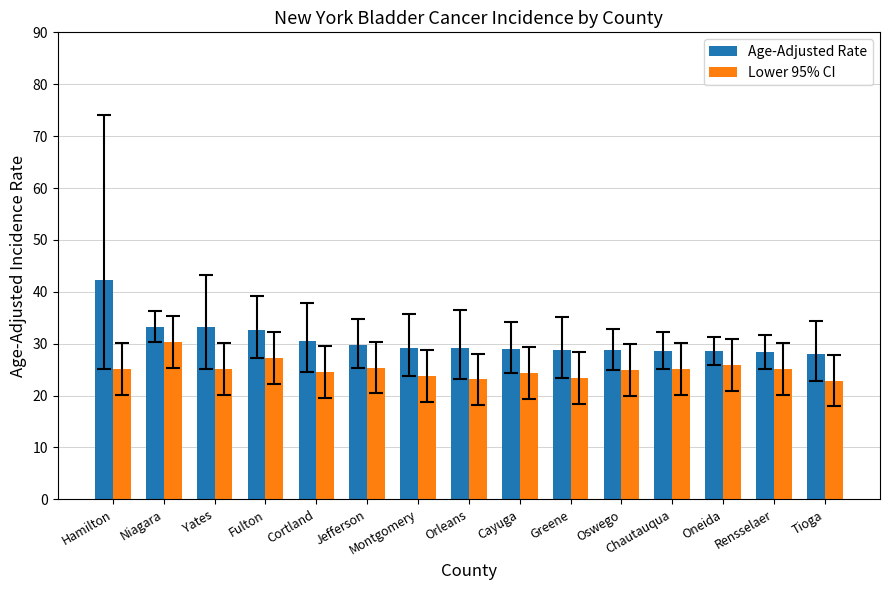

Which series has the largest total across all categories?

Age-Adjusted Rate